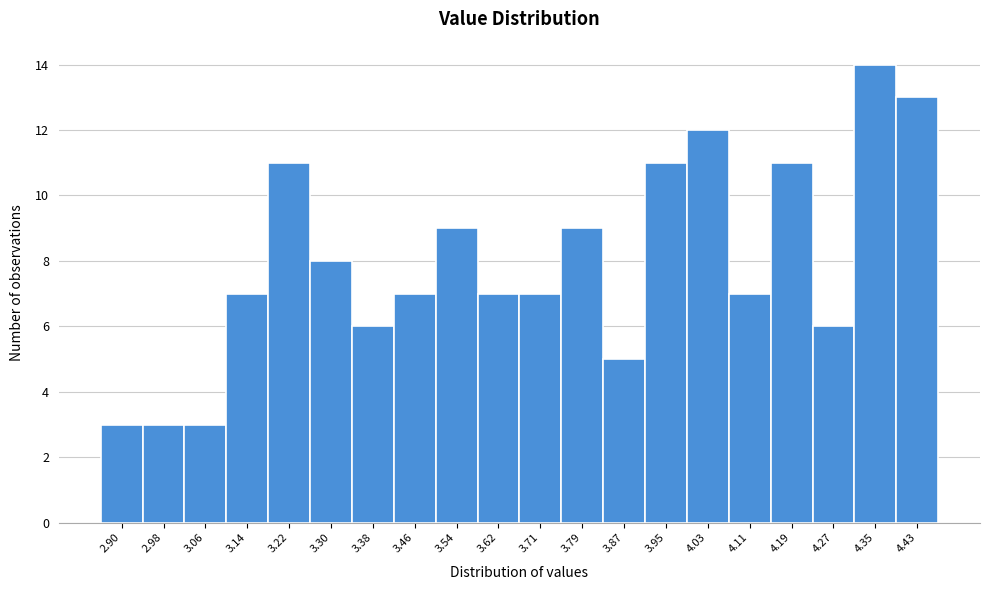

Reading left to right, what are all the values shown in this chart?

2.90=3	2.98=3	3.06=3	3.14=7	3.22=11	3.30=8	3.38=6	3.46=7	3.54=9	3.62=7	3.71=7	3.79=9	3.87=5	3.95=11	4.03=12	4.11=7	4.19=11	4.27=6	4.35=14	4.43=13